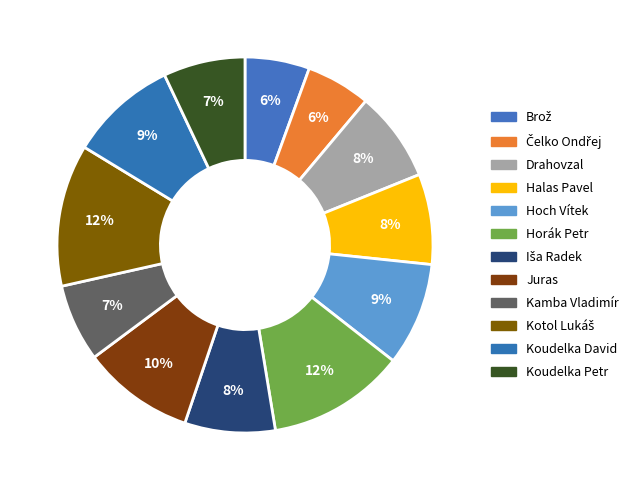

Which slice is the smallest?

Brož